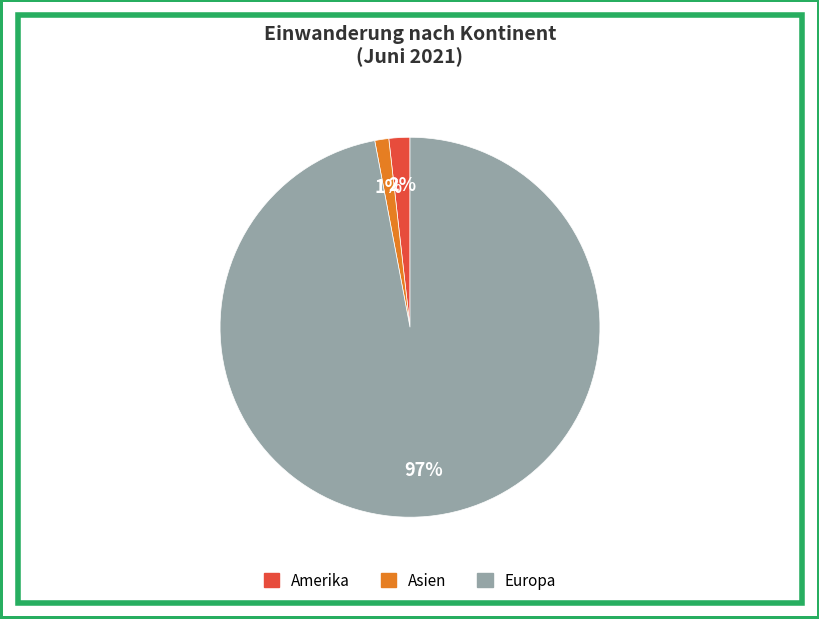

Is there any slice that represents more than half of the pie?

Yes